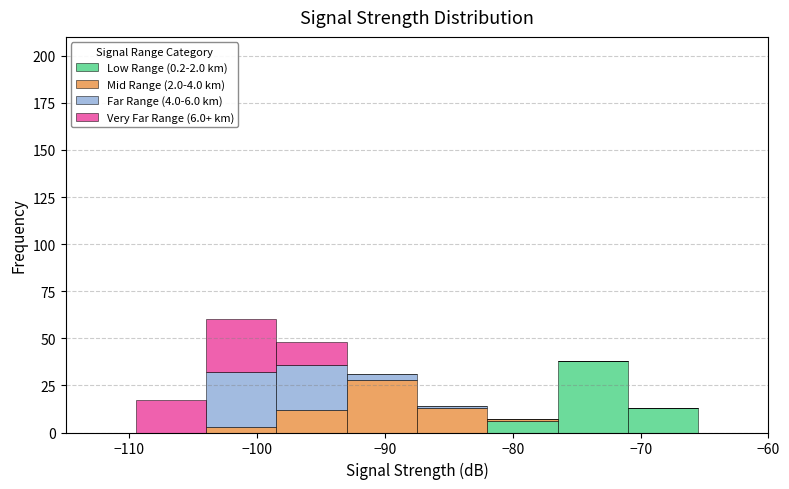

Which range on the x-axis has the tallest stacked bar (by total height)?

-104.0 to -98.5